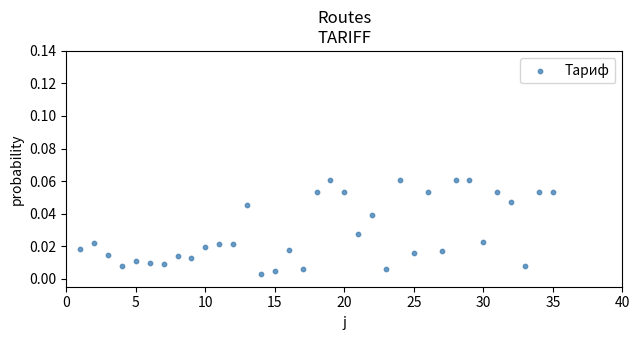

Count the number of points in this scatter plot.

35